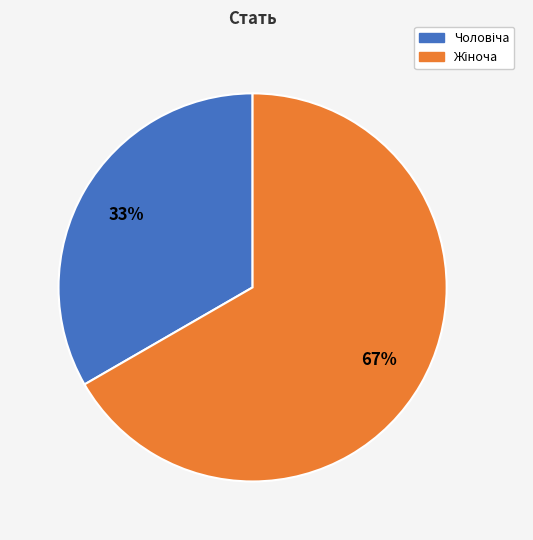

To the nearest percent, what is the average slice percentage?

50%